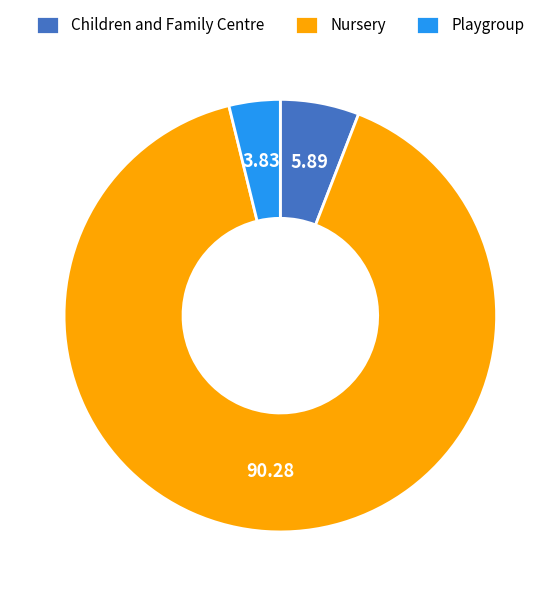

Is Playgroup the majority of the pie?

No